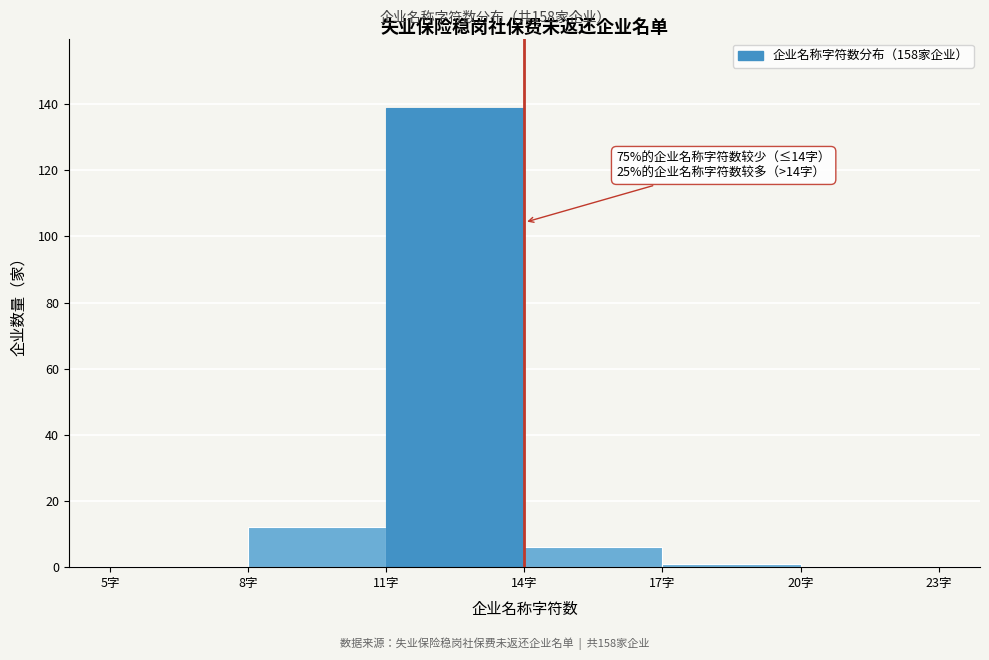

Over which range of the x-axis is the bar tallest?

11 to 14